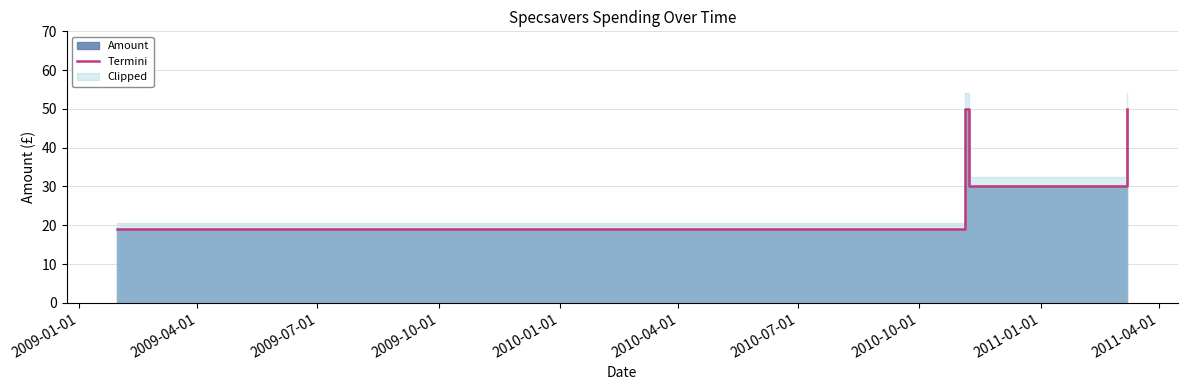

What is the difference between the maximum and second lowest values?

20